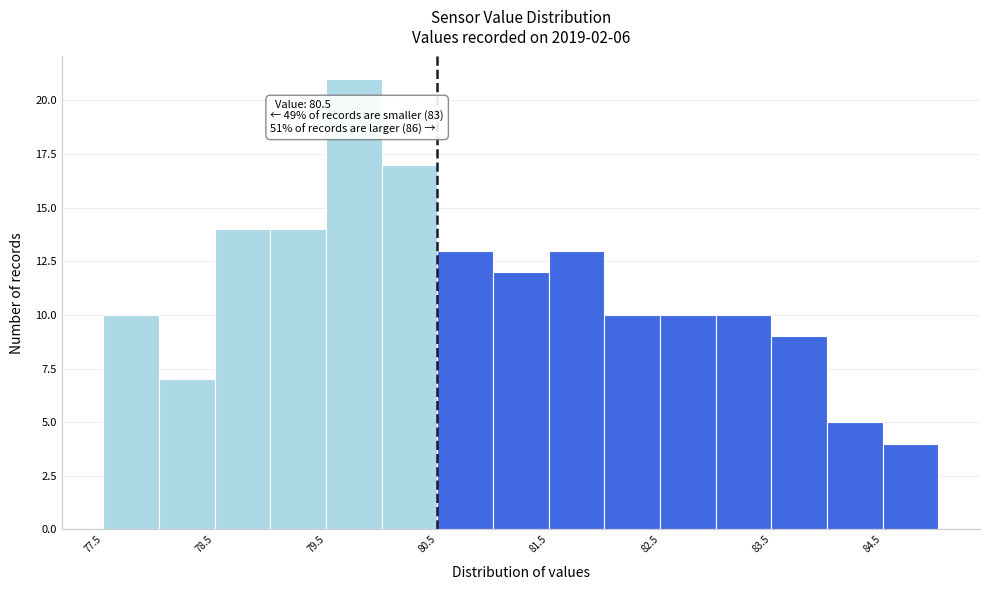

Over which range of the x-axis is the bar tallest?

79.5 to 80.0